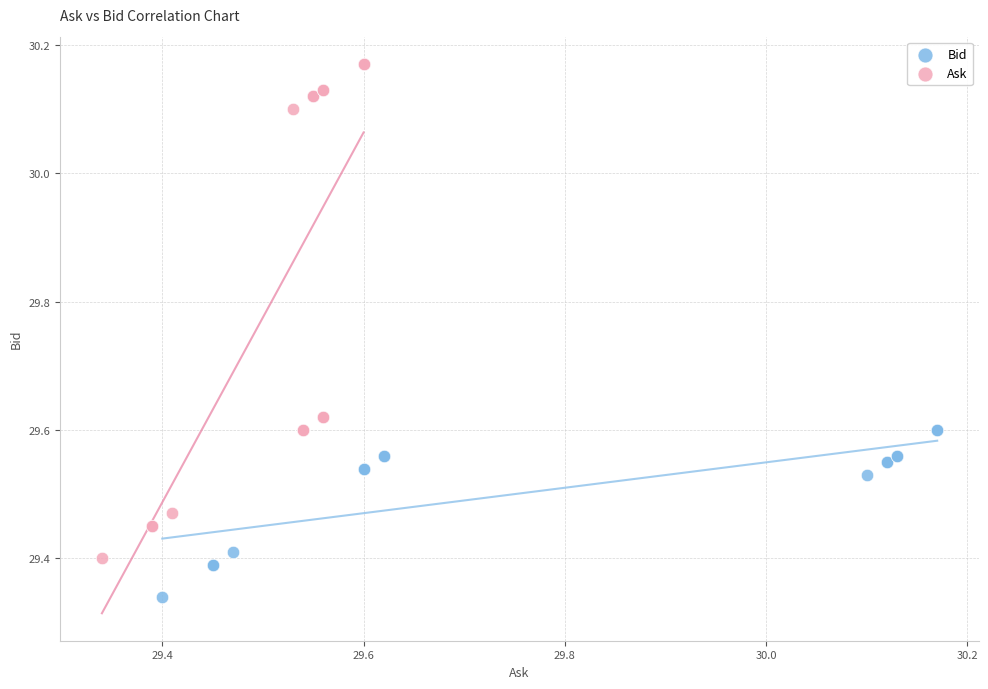

Which series has the largest Y range (max minus min)?

Ask